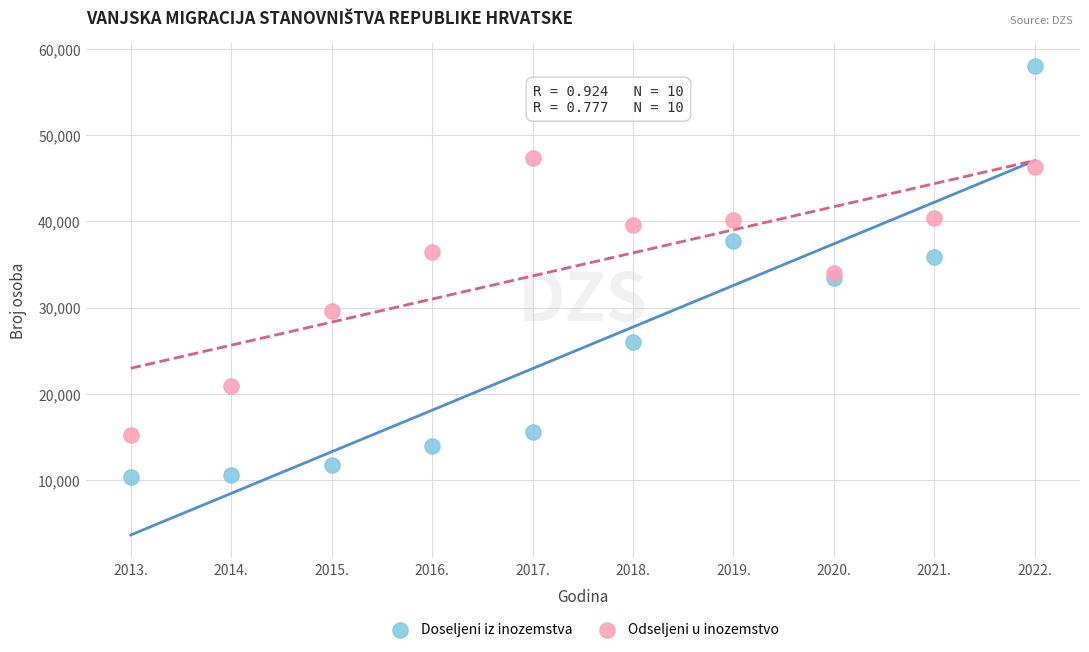

Across all data points, what is the range of X values (max minus min)?

9